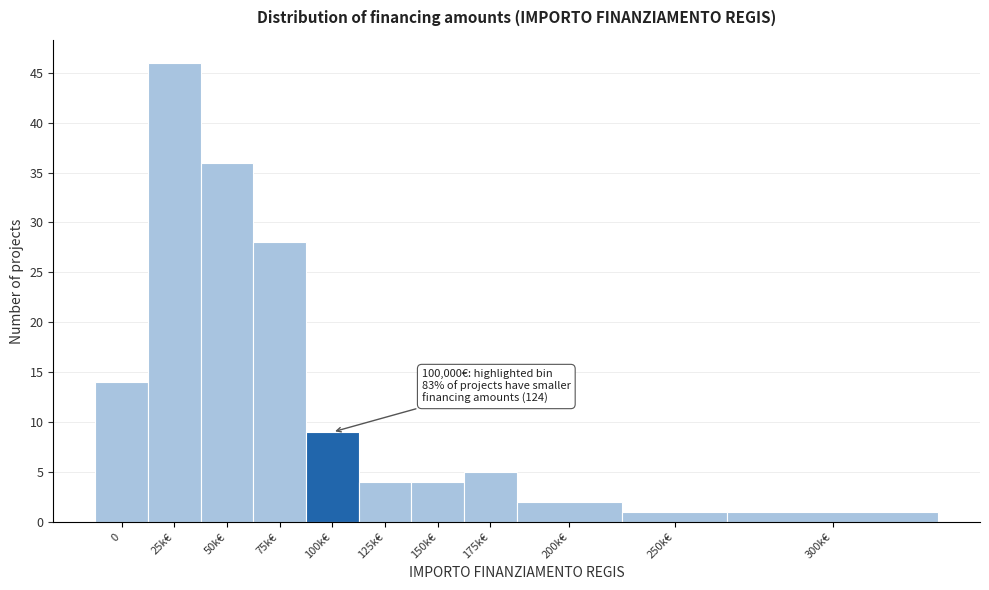

Reading left to right, list all the values displayed in this chart.

14	46	36	28	9	4	4	5	2	1	1